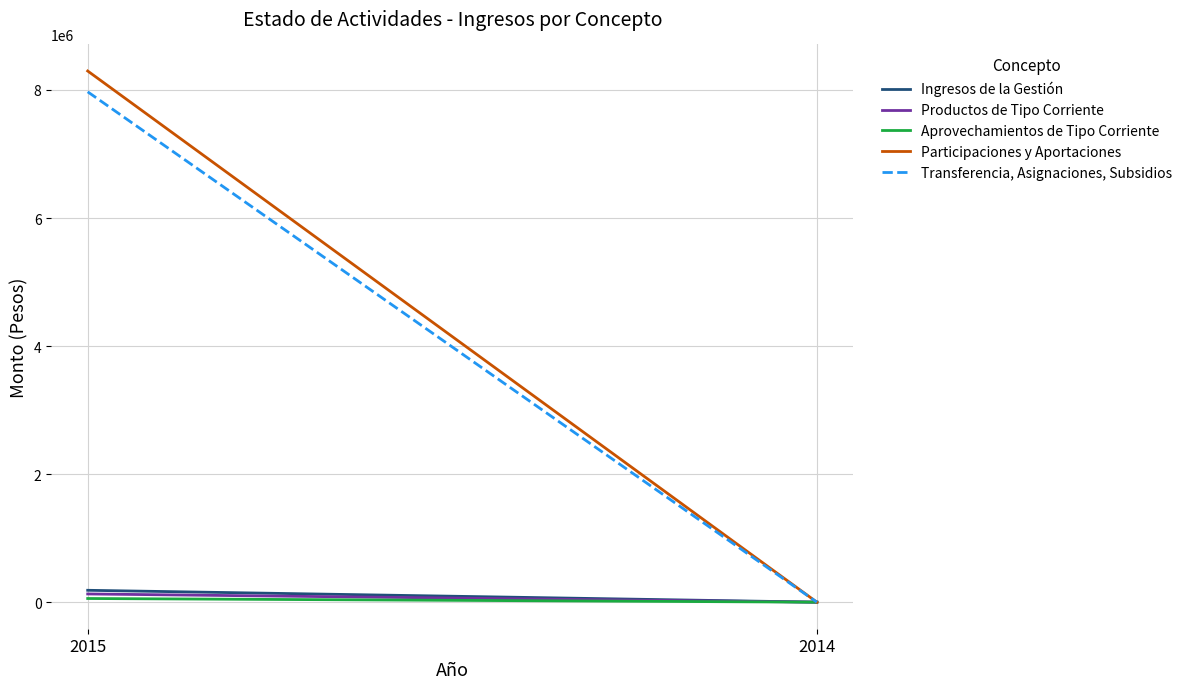

Count the number of data series in this chart.

5